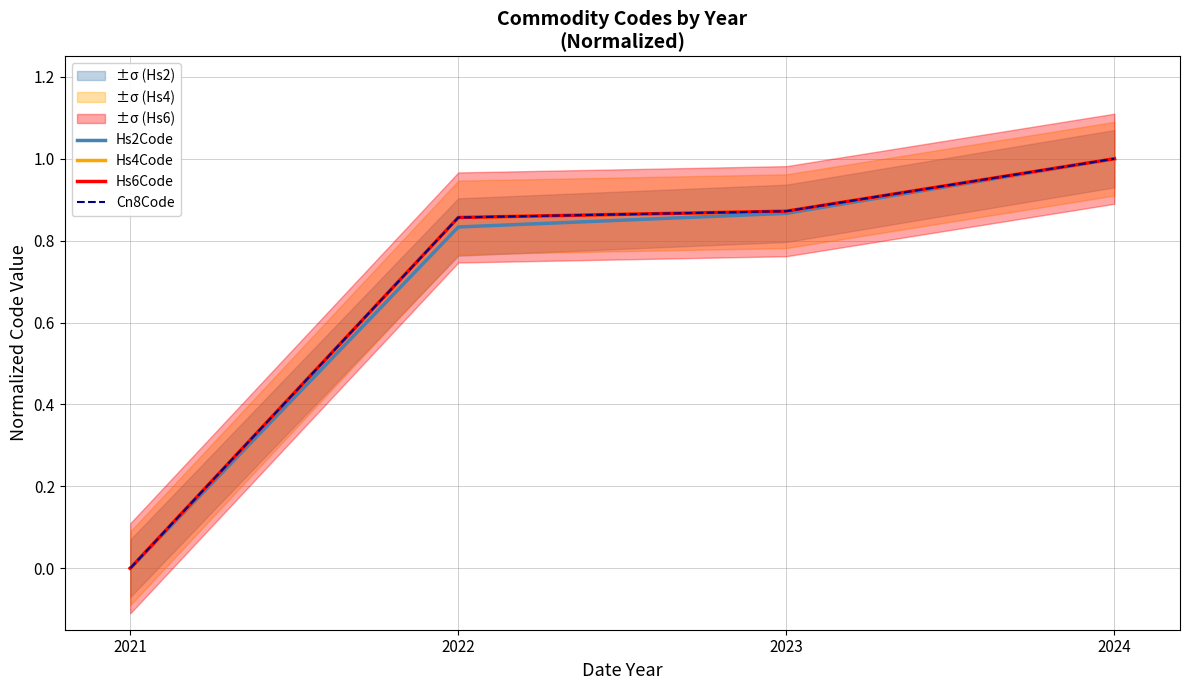

True or false: Hs4Code and Hs6Code intersect in this chart.

False